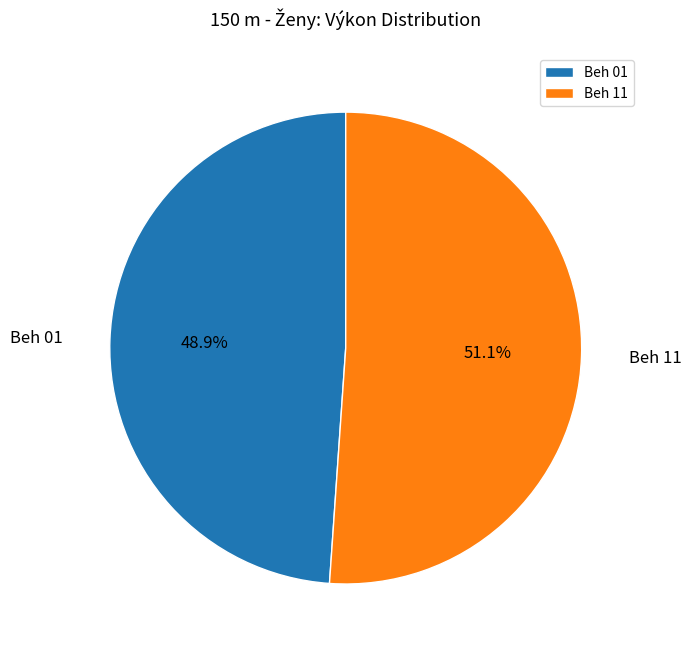

Is there any slice that represents more than half of the pie?

Yes